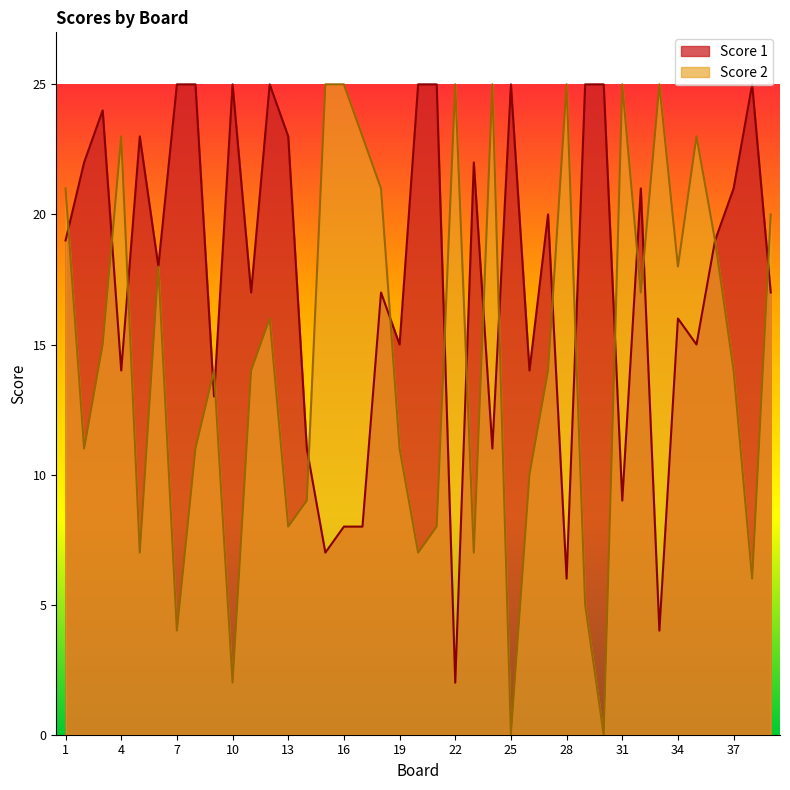

Rank the series by their average value, from lowest to highest.

Score 2, Score 1